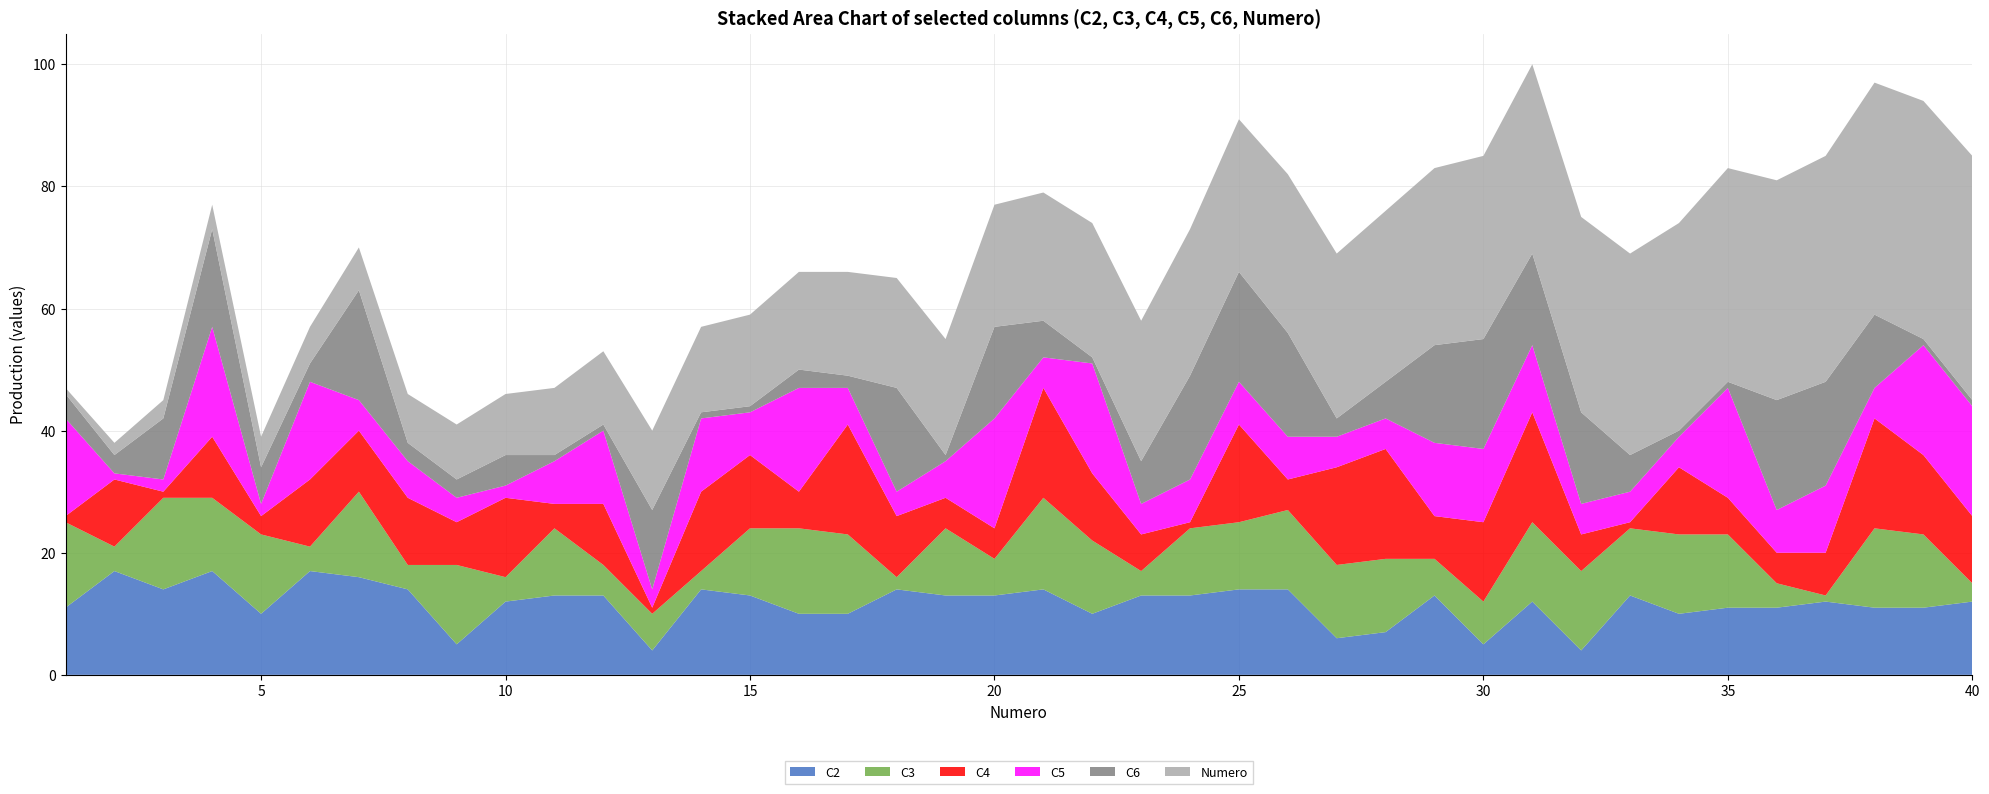

Reading left to right, what are all the values shown in this chart?

Numero: 1	2	3	4	5	6	7	8	9	10	11	12	13	14	15	16	17	18	19	20	21	22	23	24	25	26	27	28	29	30	31	32	33	34	35	36	37	38	39	40
C2: 11	17	14	17	10	17	16	14	5	12	13	13	4	14	13	10	10	14	13	13	14	10	13	13	14	14	6	7	13	5	12	4	13	10	11	11	12	11	11	12
C3: 14	4	15	12	13	4	14	4	13	4	11	5	6	3	11	14	13	2	11	6	15	12	4	11	11	13	12	12	6	7	13	13	11	13	12	4	1	13	12	3
C4: 1	11	1	10	3	11	10	11	7	13	4	10	1	13	12	6	18	10	5	5	18	11	6	1	16	5	16	18	7	13	18	6	1	11	6	5	7	18	13	11
C5: 16	1	2	18	2	16	5	6	4	2	7	12	3	12	7	17	6	4	6	18	5	18	5	7	7	7	5	5	12	12	11	5	5	5	18	7	11	5	18	18
C6: 4	3	10	16	6	3	18	3	3	5	1	1	13	1	1	3	2	17	1	15	6	1	7	17	18	17	3	6	16	18	15	15	6	1	1	18	17	12	1	1